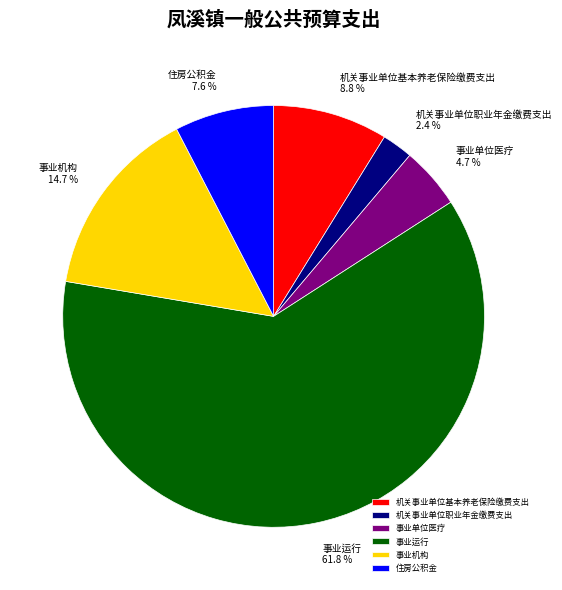

To the nearest percent, what percentage of the pie is 事业单位医疗?

5%